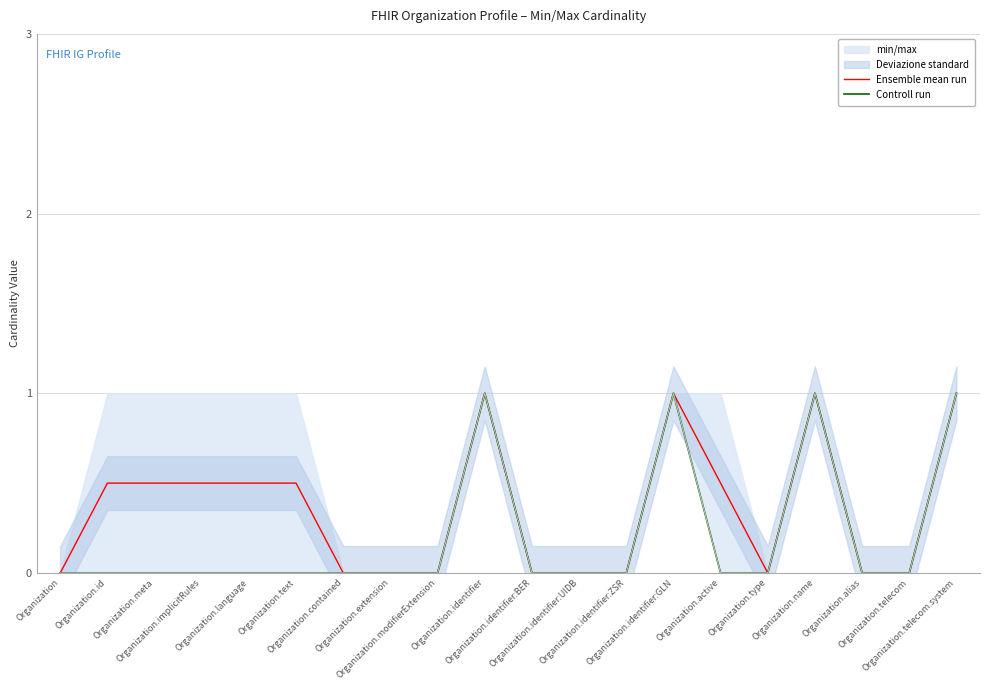

How many Controll run values are between 0 and 1?

20